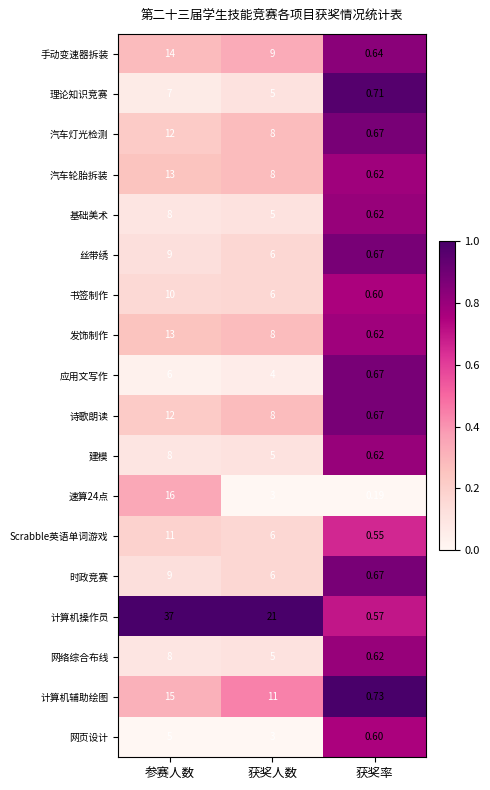

Which category has the lowest value in the 汽车灯光检测 series?

获奖率